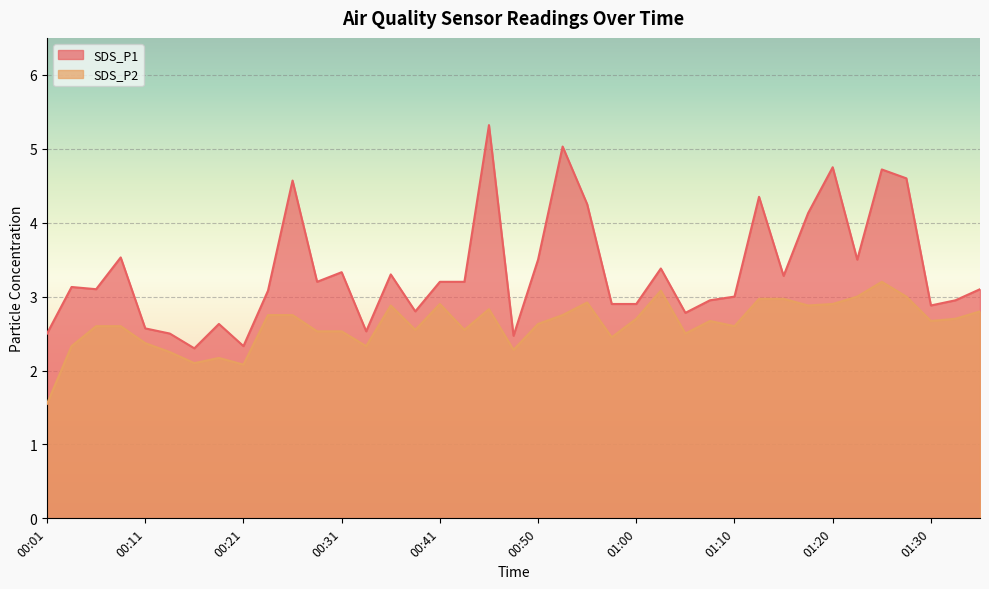

At which label does SDS_P1 reach its minimum?

00:16